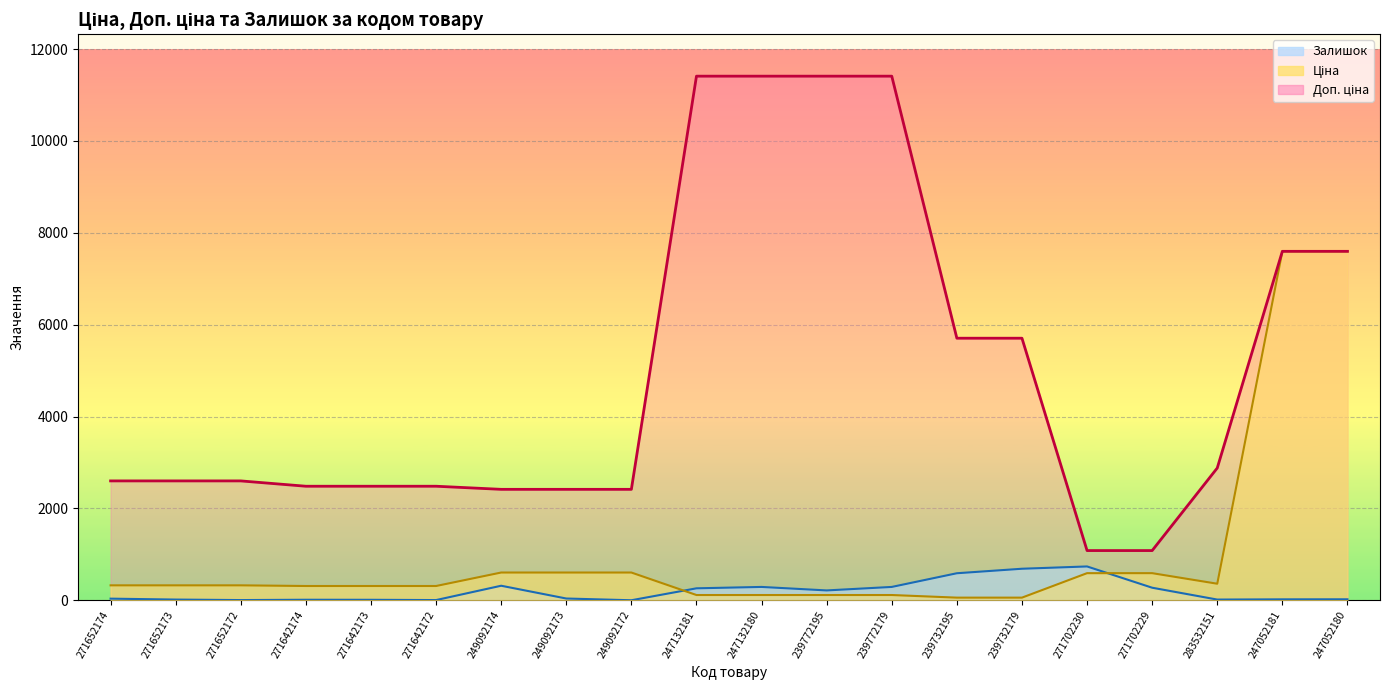

What is the greatest value displayed?

11410.0